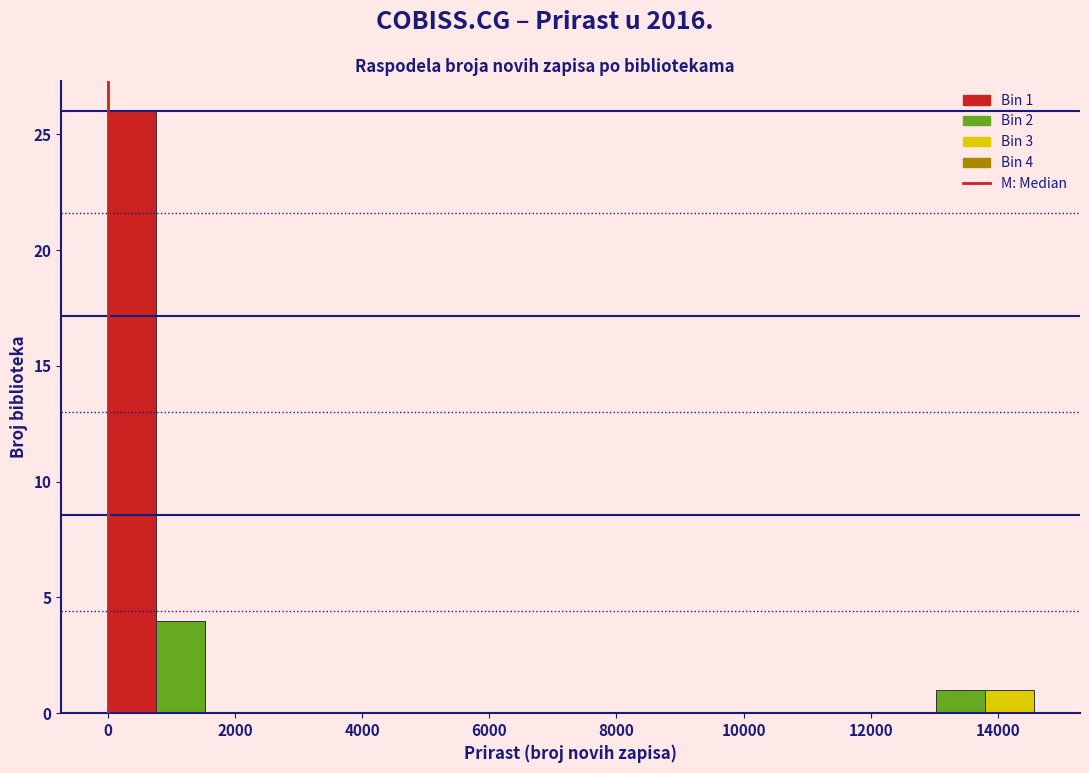

Read against the x-axis, roughly where is the centre of the tallest bar?

400